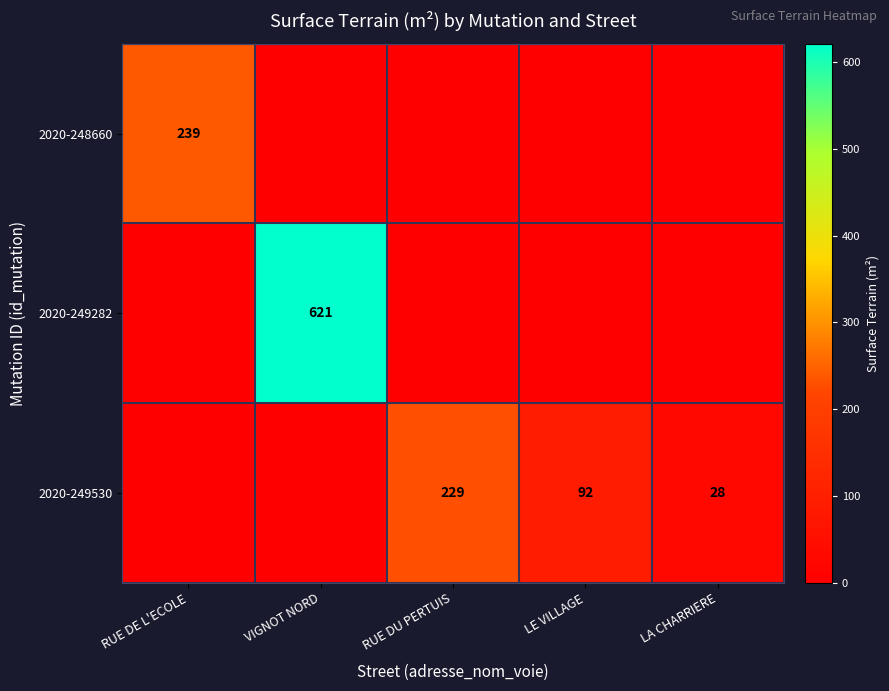

Is it true that 2020-249530 equals 38 at LA CHARRIERE?

False